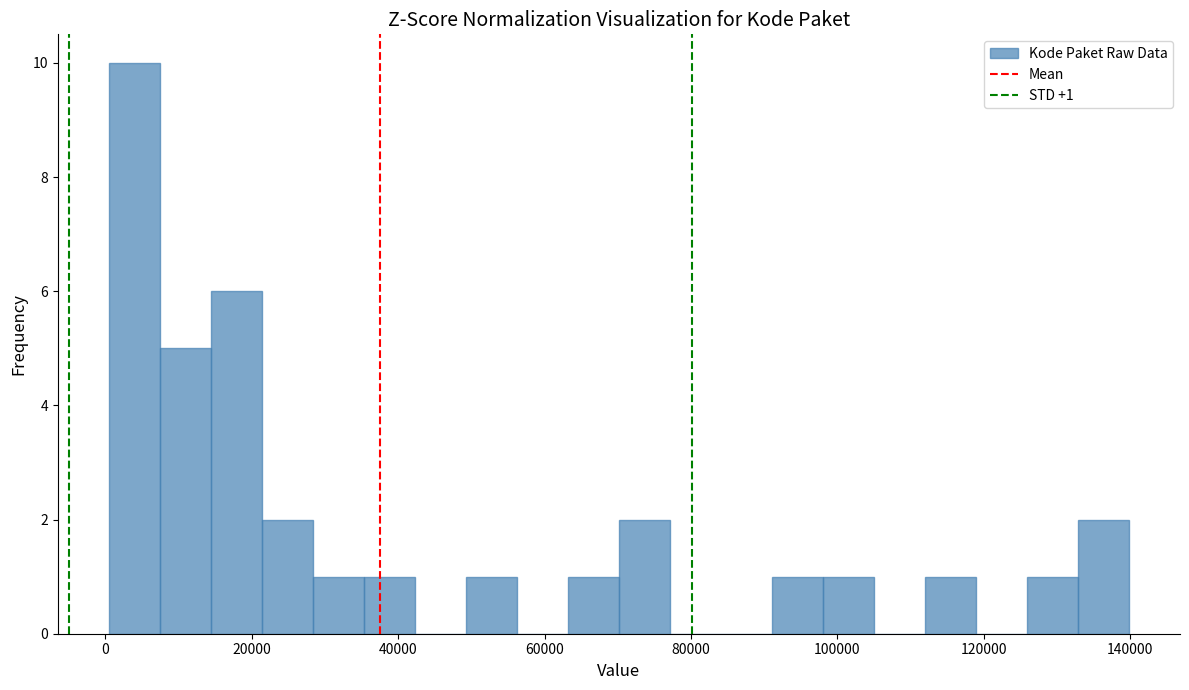

Around what value on the x-axis is the tallest bar? Give the approximate position of its centre, as read against the axis.

4000